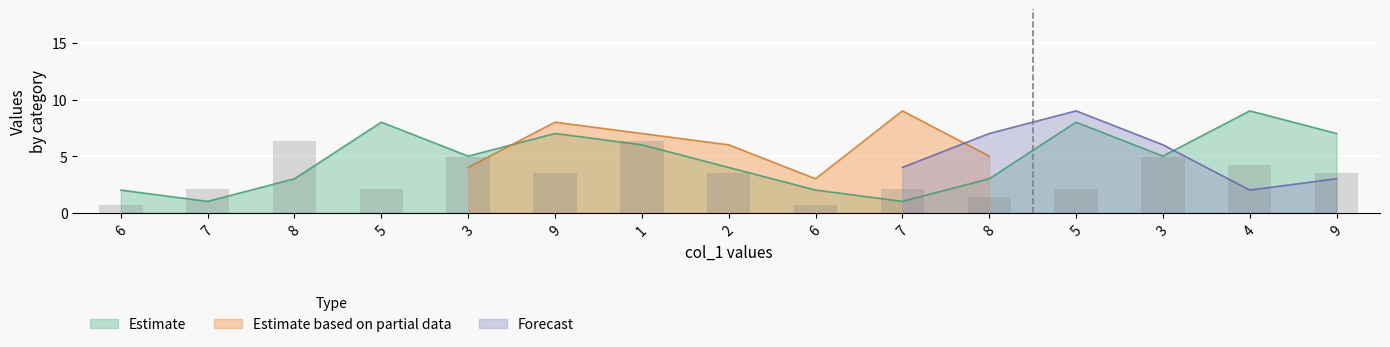

Between 9 and 2, which is larger?

9